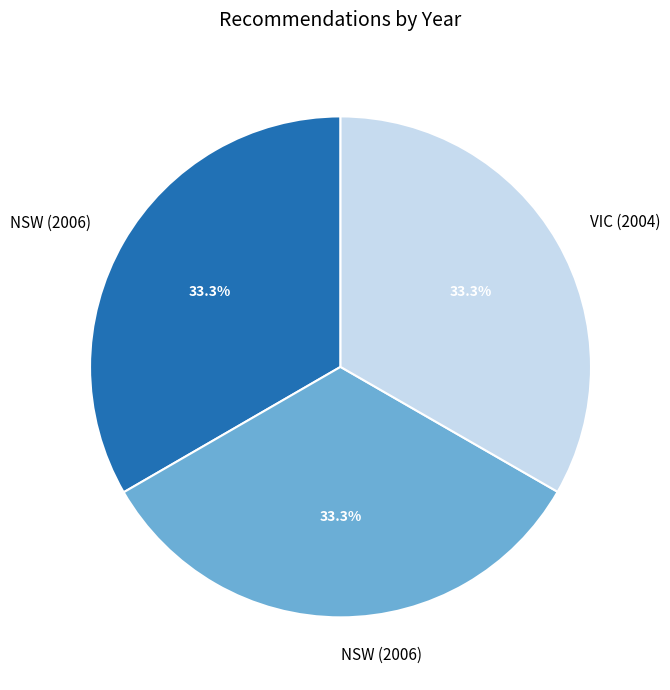

Is there a majority slice in this chart?

No